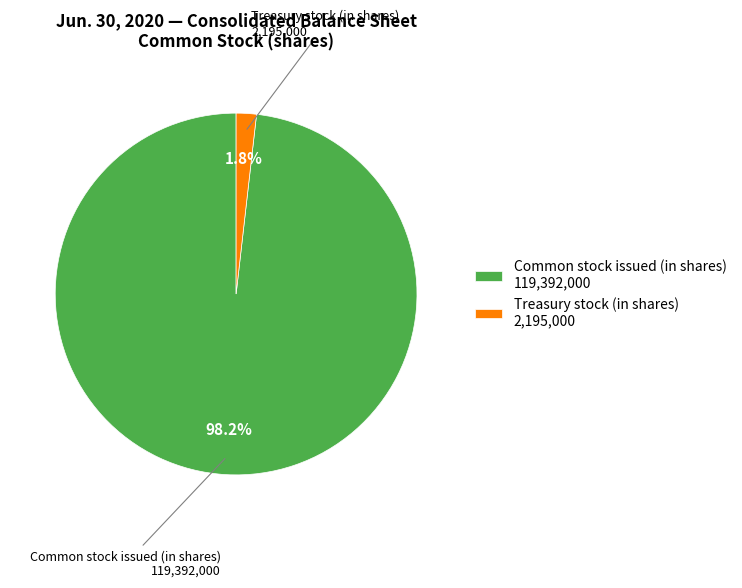

Which slice is the smallest?

Treasury stock (in shares)